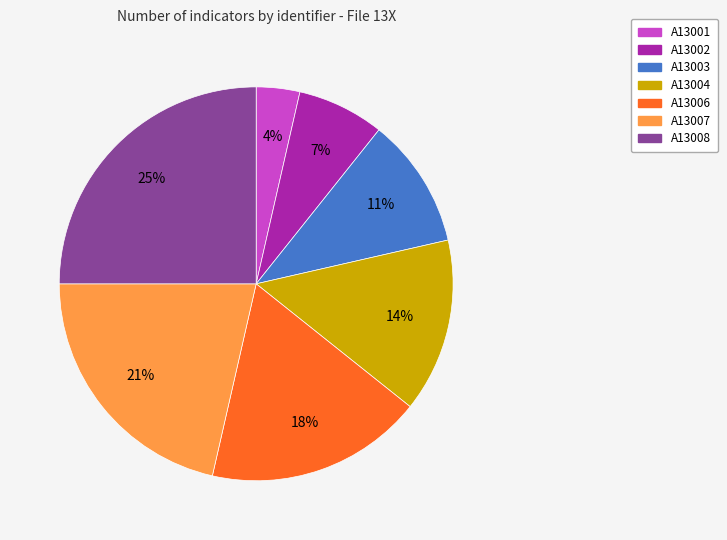

Is it true that A13001 is 4% of the pie?

True